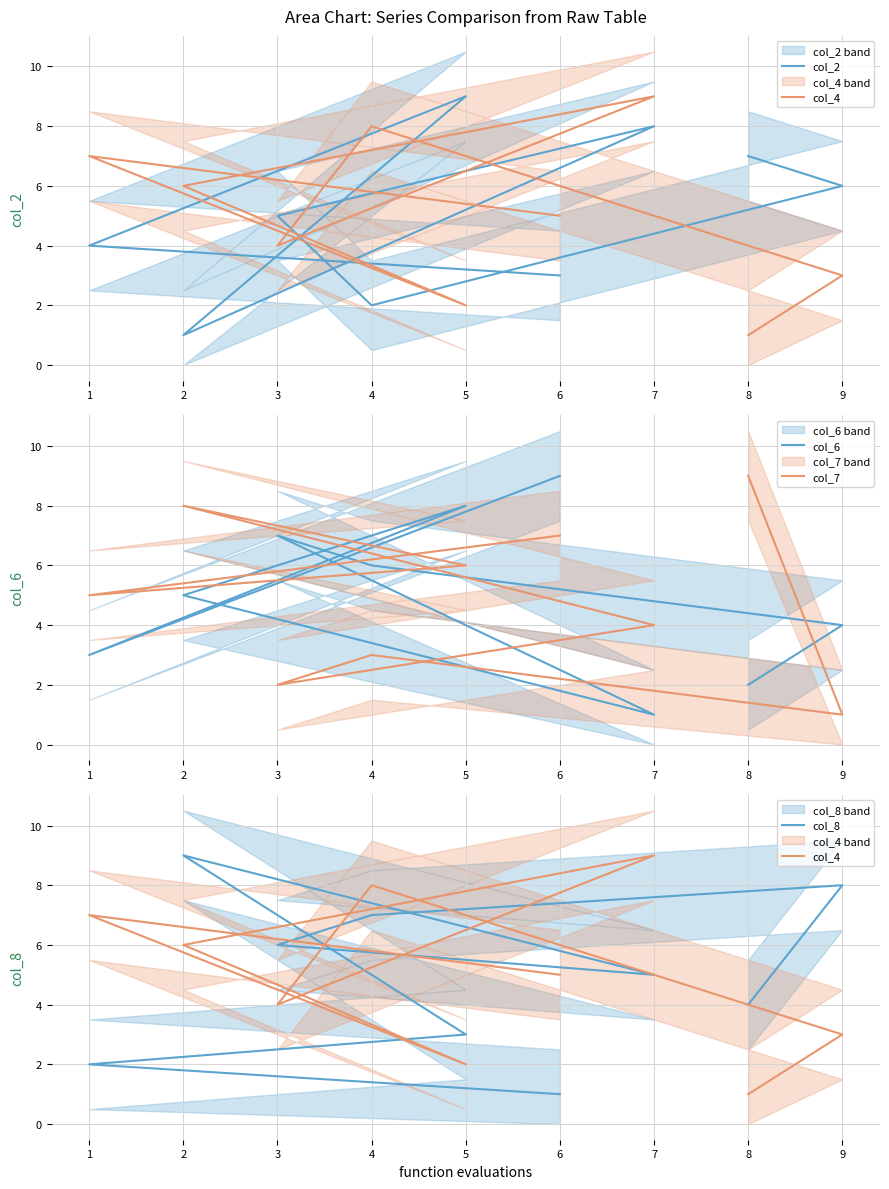

The col_7 series shows 3 at 8. True or false?

False